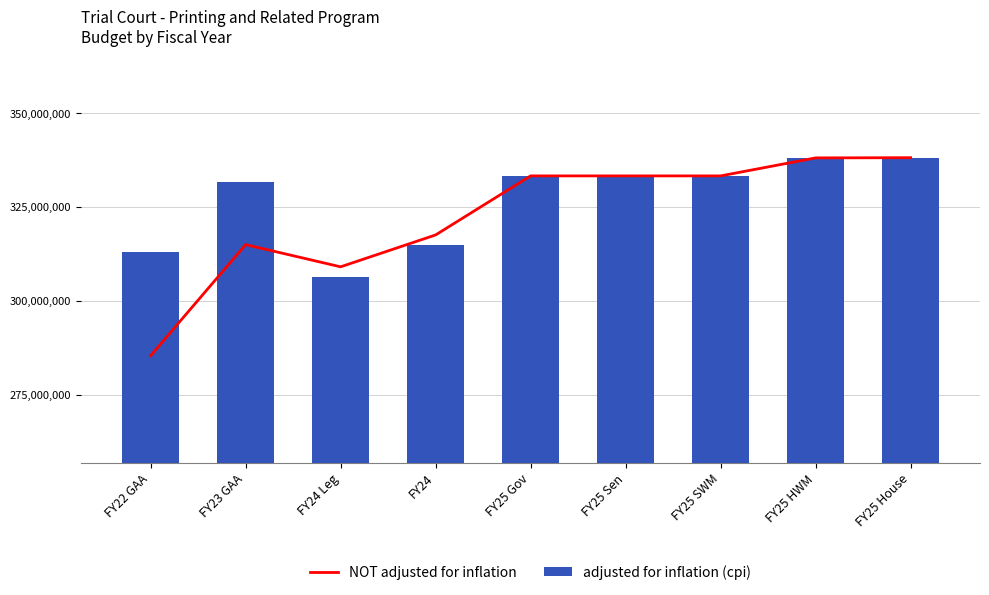

How many data points in NOT adjusted for inflation are above 333318036?

2